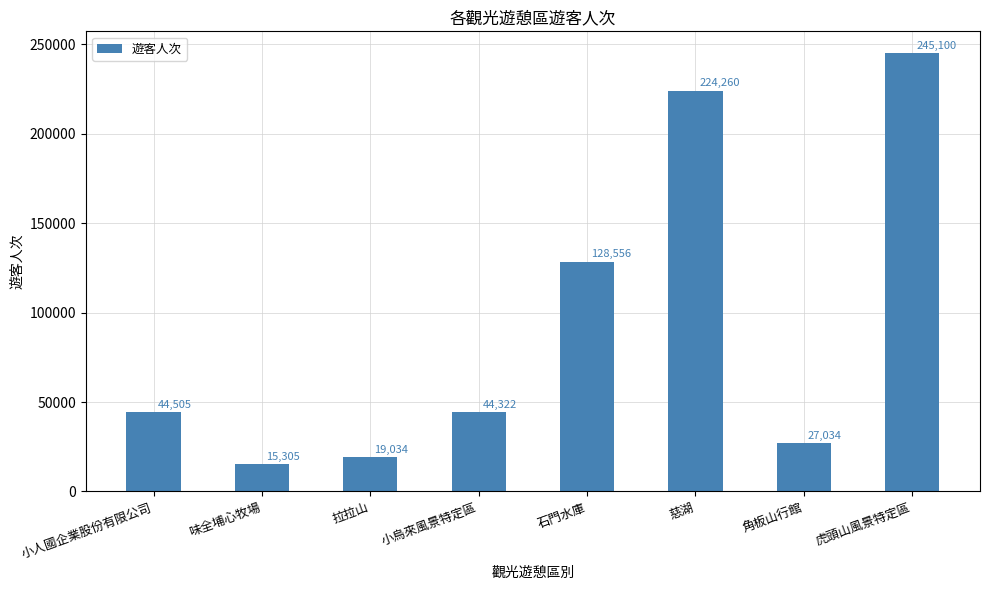

What is the approximate value at 石門水庫, to the nearest 10?

128560